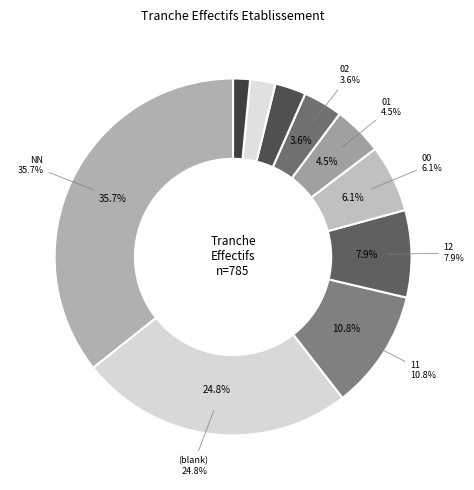

To the nearest percent, what portion does 21 represent?

3%